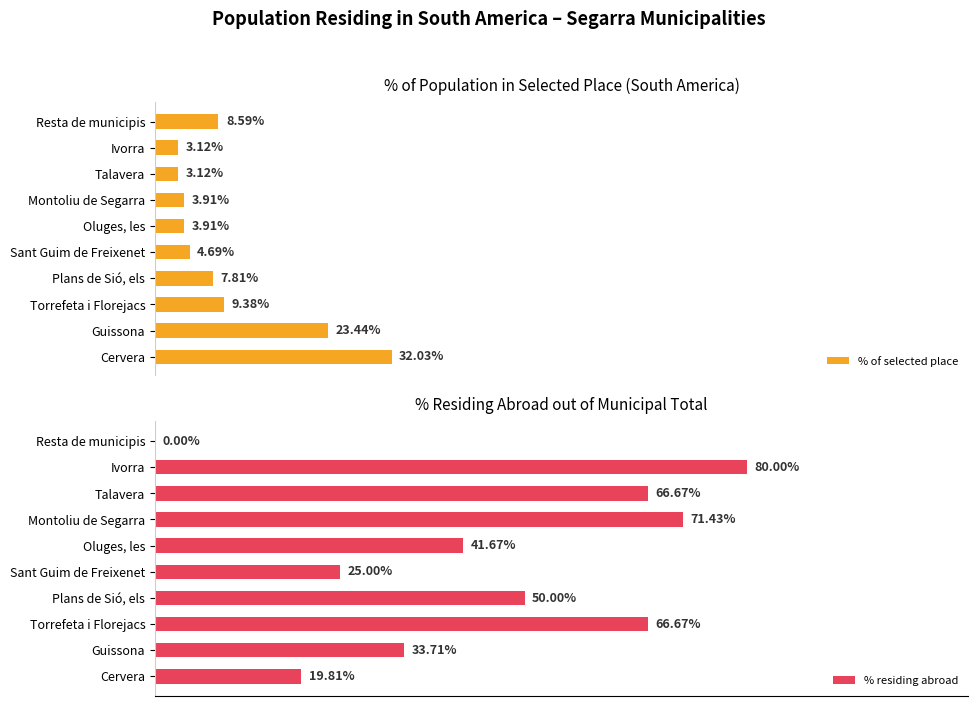

How many positive values does the % residing abroad series have?

9